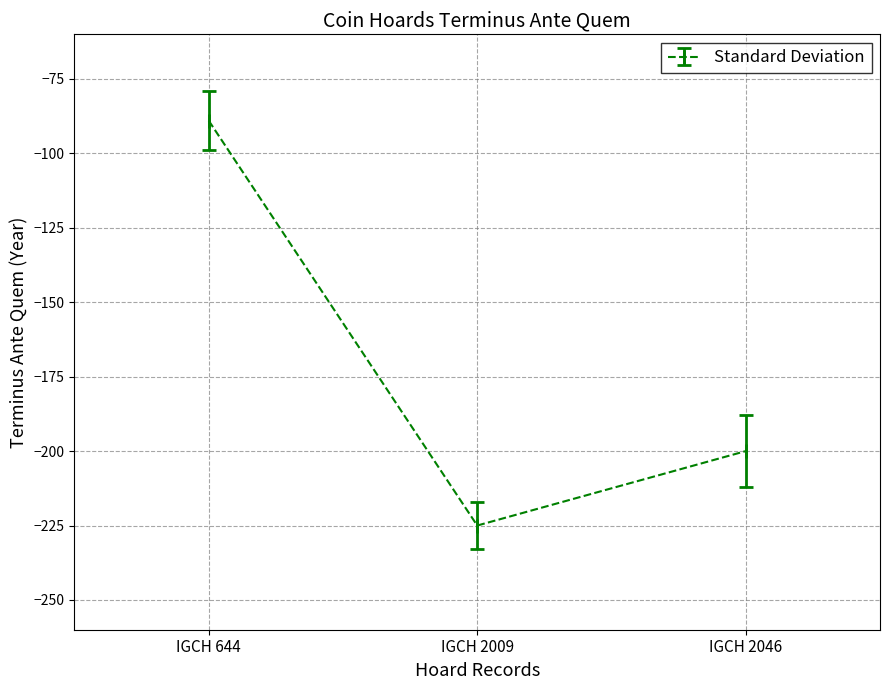

What is the difference between the maximum and minimum values?

136